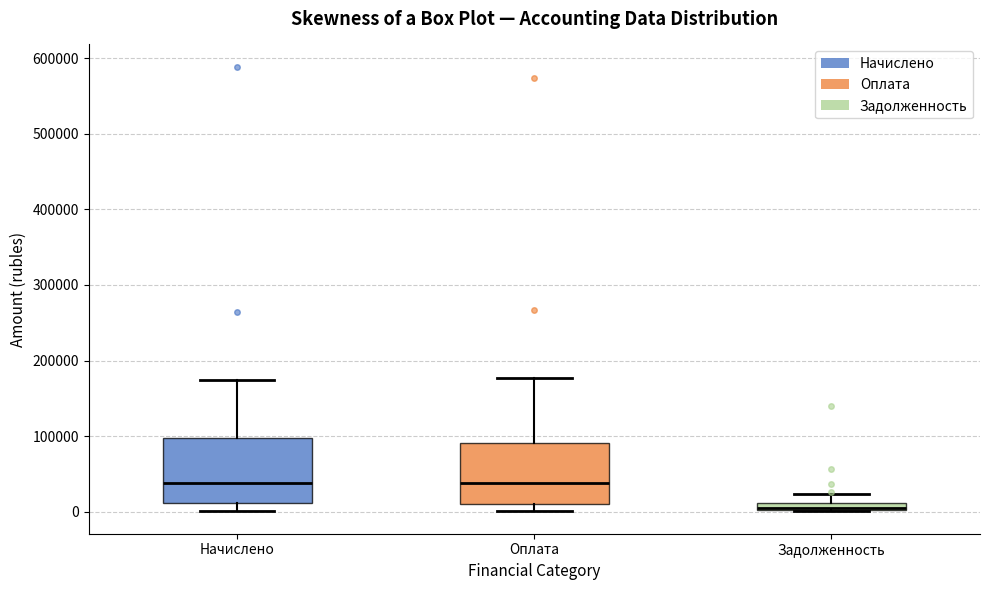

Where is the lower edge of the box for Оплата on the y-axis? The values are not printed on the chart, so give them approximately, as read against the axis.

10000